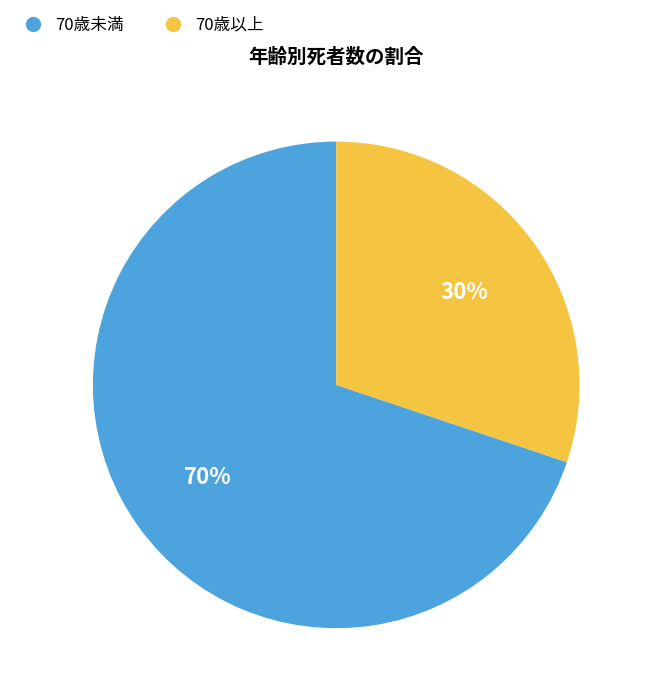

What percentage is the 70歳未満 slice, to the nearest percent?

70%